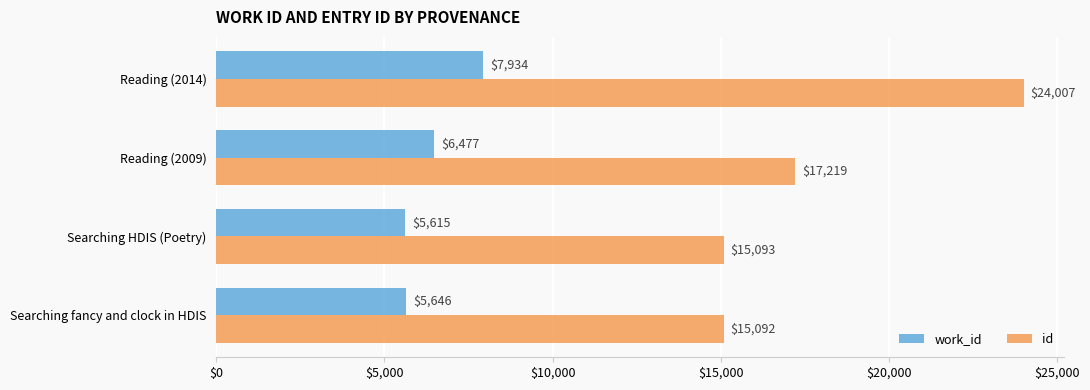

What is the greatest value displayed?

24007